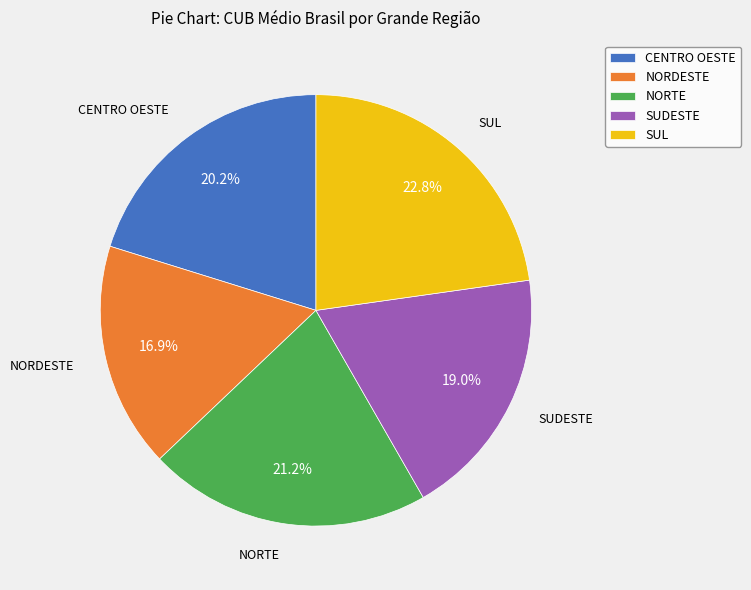

Do NORTE and CENTRO OESTE together represent more than half of the pie?

No